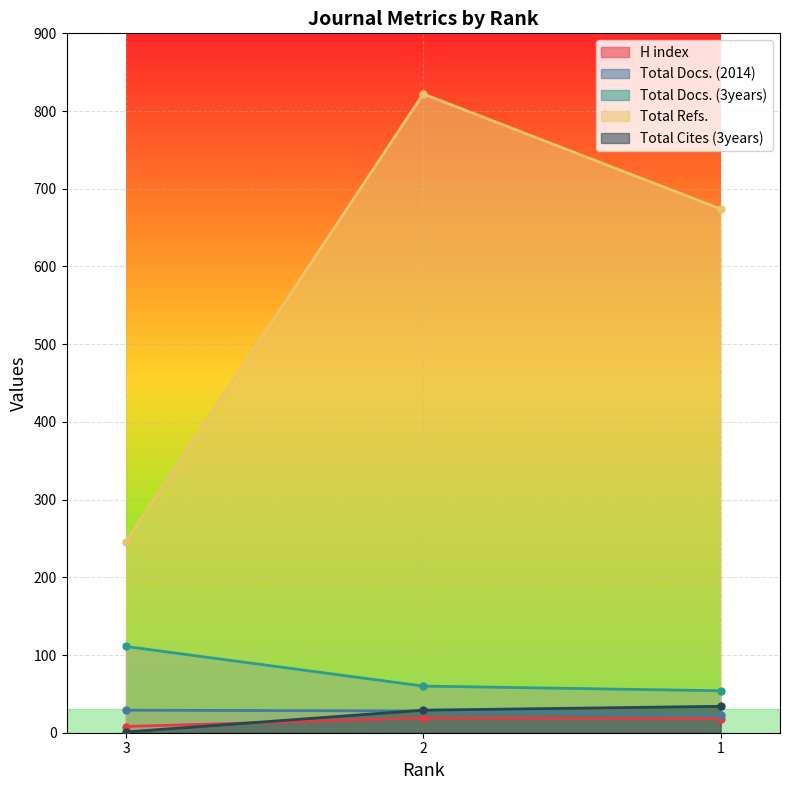

Rank the series at 2 from highest to lowest value.

Total Refs., Total Docs. (3years), Total Cites (3years), Total Docs. (2014), H index